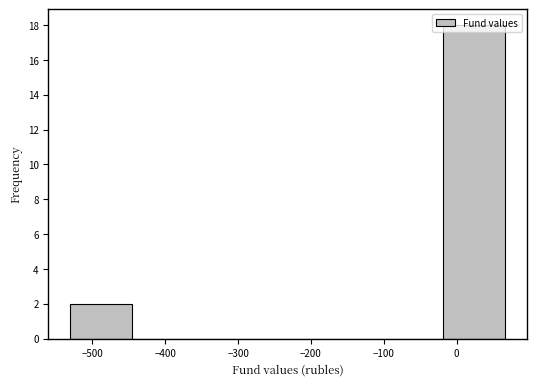

Reading left to right, transcribe this chart: for each bar, give the range it covers on the x-axis and its height. Neither the bar edges nor the heights are printed on the chart, so give them approximately, as read against the axes.

-530 to -450: 2
-450 to -360: 0
-360 to -270: 0
-270 to -190: 0
-190 to -100: 0
-100 to -20: 0
-20 to 70: 18